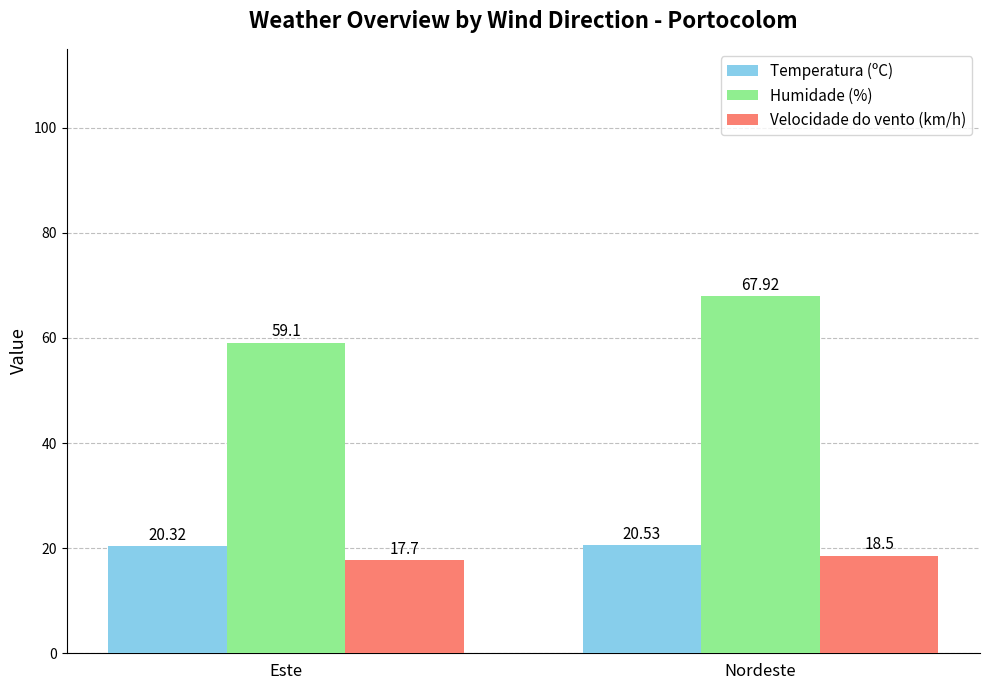

Reading left to right, list all the values displayed in this chart.

Temperatura (ºC): 20.3	20.5
Humidade (%): 59.1	67.9
Velocidade do vento (km/h): 17.7	18.5